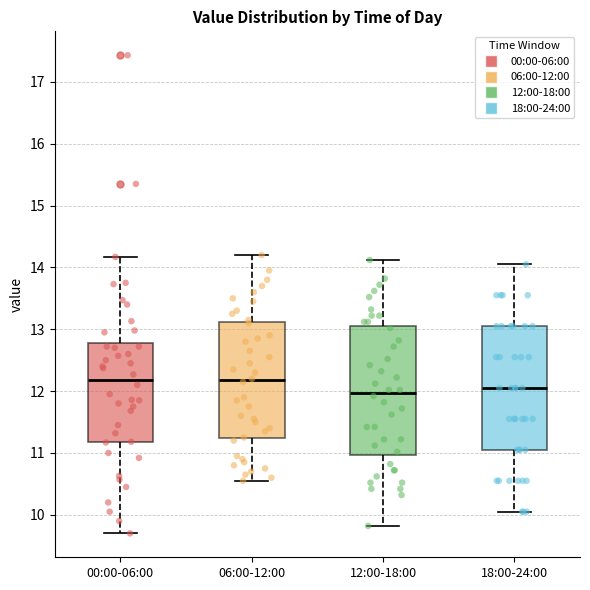

Reading left to right, transcribe this box plot: for each box, give where its median line is, the range the box spans, and where its two whiskers end, as read against the y-axis. The values are not printed on the chart, so give them approximately, as read against the axis.

00:00-06:00: median 12.2, box 11.2 to 12.8, whiskers 9.7 to 14.2
06:00-12:00: median 12.2, box 11.2 to 13.1, whiskers 10.6 to 14.2
12:00-18:00: median 12.0, box 11.0 to 13.0, whiskers 9.8 to 14.1
18:00-24:00: median 12.1, box 11.1 to 13.1, whiskers 10.1 to 14.1